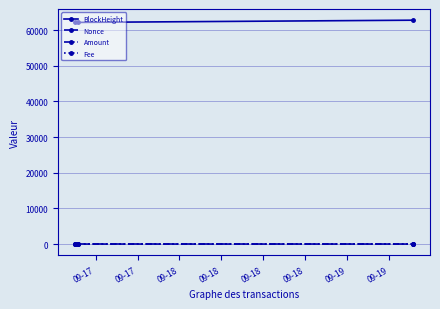

What is the value of the BlockHeight point at the 1st from the left?

62152.0